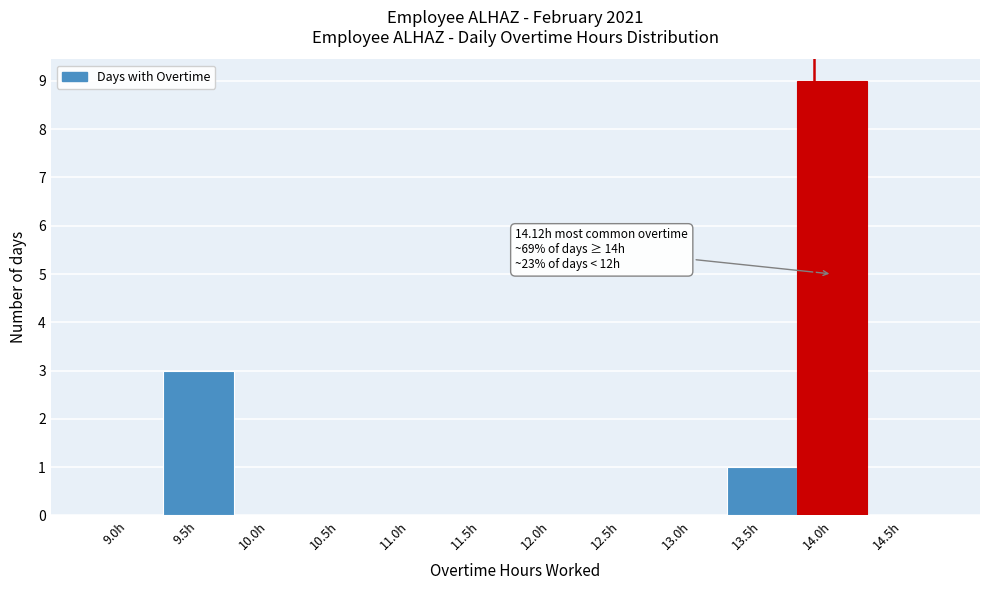

Reading left to right, extract all data points from this chart.

9.0h=0	9.5h=3	10.0h=0	10.5h=0	11.0h=0	11.5h=0	12.0h=0	12.5h=0	13.0h=0	13.5h=1	14.0h=9	14.5h=0